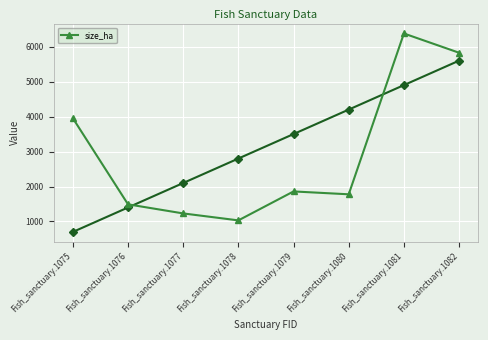

List the labels in order of value, smallest first.

Fish_sanctuary.1078, Fish_sanctuary.1077, Fish_sanctuary.1076, Fish_sanctuary.1080, Fish_sanctuary.1079, Fish_sanctuary.1075, Fish_sanctuary.1082, Fish_sanctuary.1081